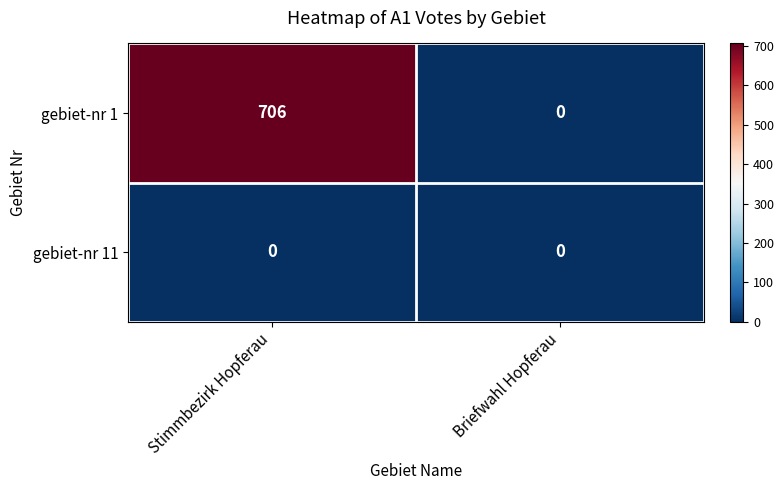

What is the maximum value shown in the chart?

706